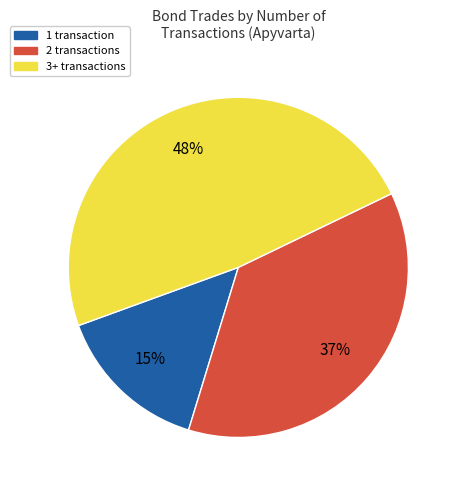

Is the sum of 1 transaction and 3+ transactions greater than half?

Yes